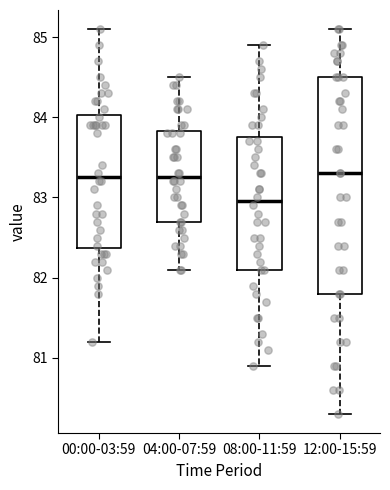

Comparing the boxes themselves (not the whiskers), which one is the tallest?

12:00-15:59